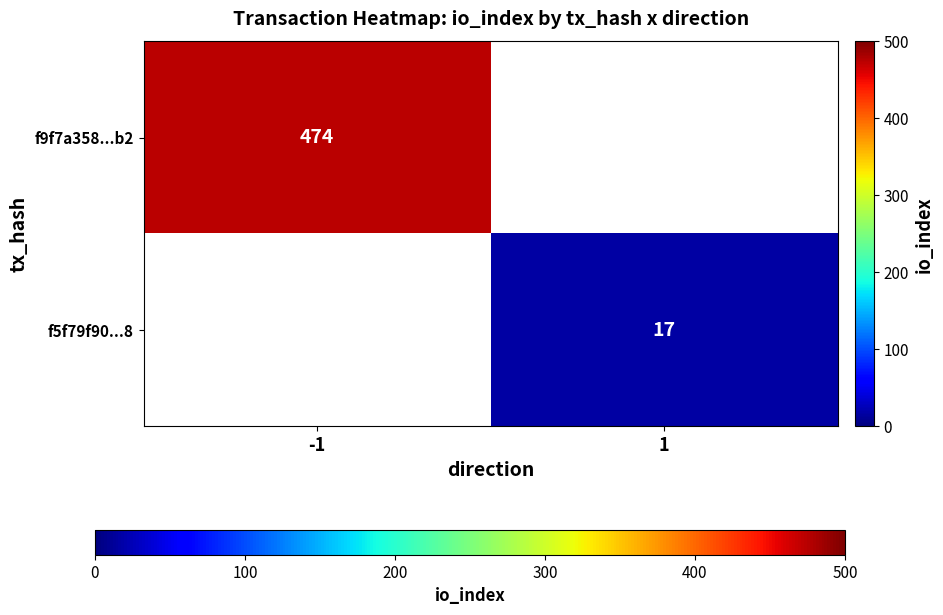

Is the value of f5f79f90...8 at 1 greater than the value of f9f7a358...b2 at -1?

No